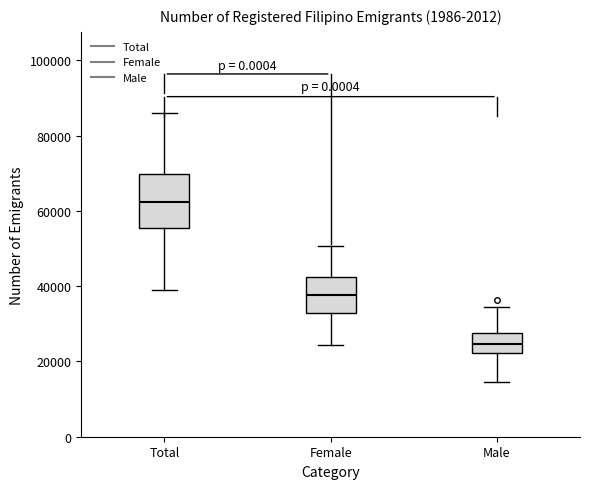

Where does the upper whisker of the box for Total end on the y-axis? The values are not printed on the chart, so give them approximately, as read against the axis.

86000